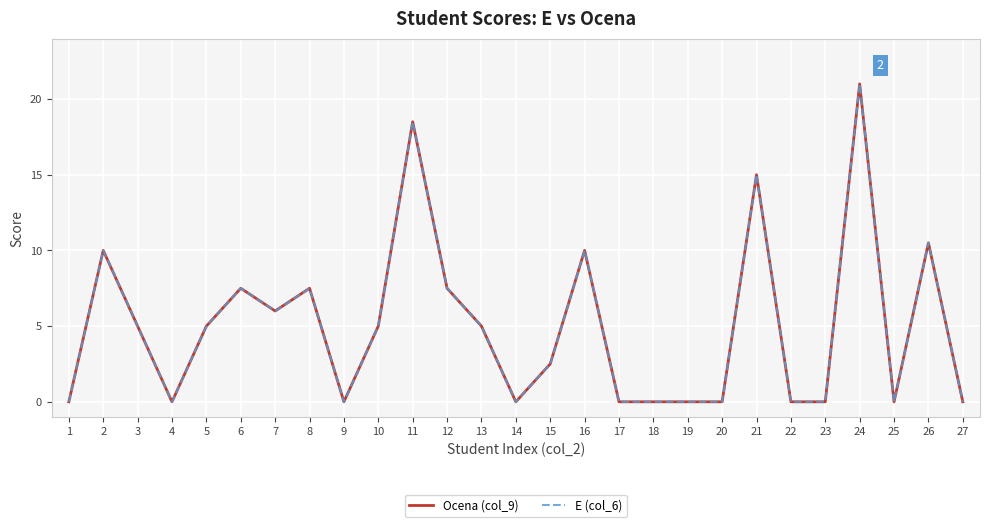

Does the chart display data point markers on the line(s)?

No